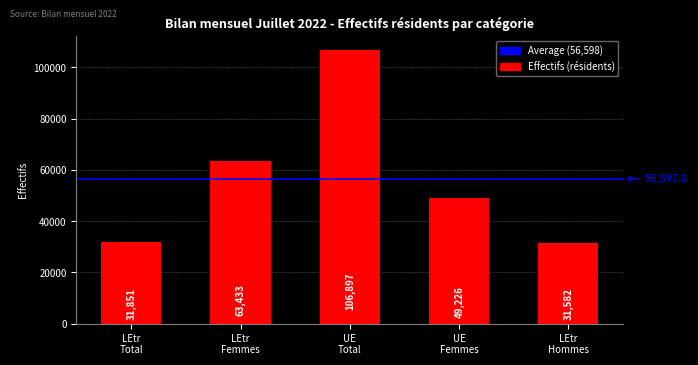

True or false: the data shows 63433 at LEtr
Femmes.

True